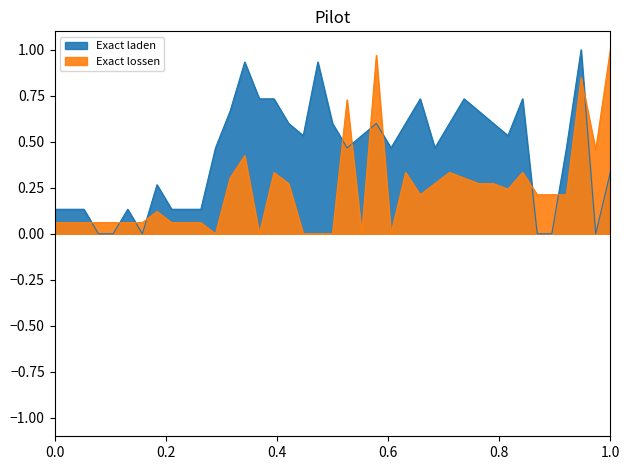

Is the value of Exact laden at 2018-01-02 greater than the value of Exact lossen at 2018-01-09?

Yes